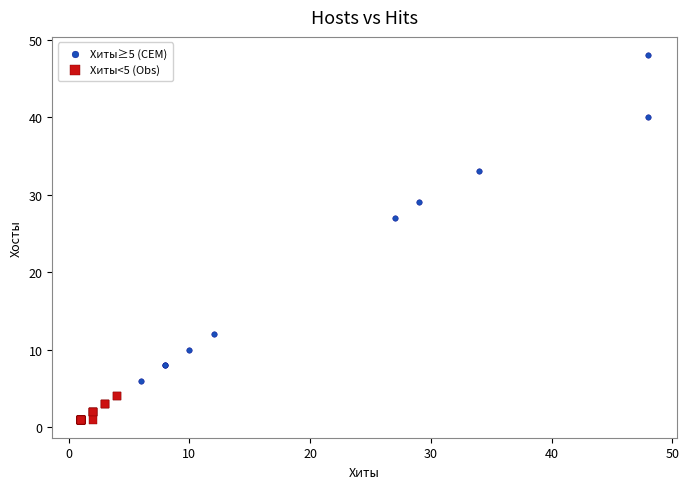

Which series reaches the minimum Y coordinate?

Хиты<5 (Obs)